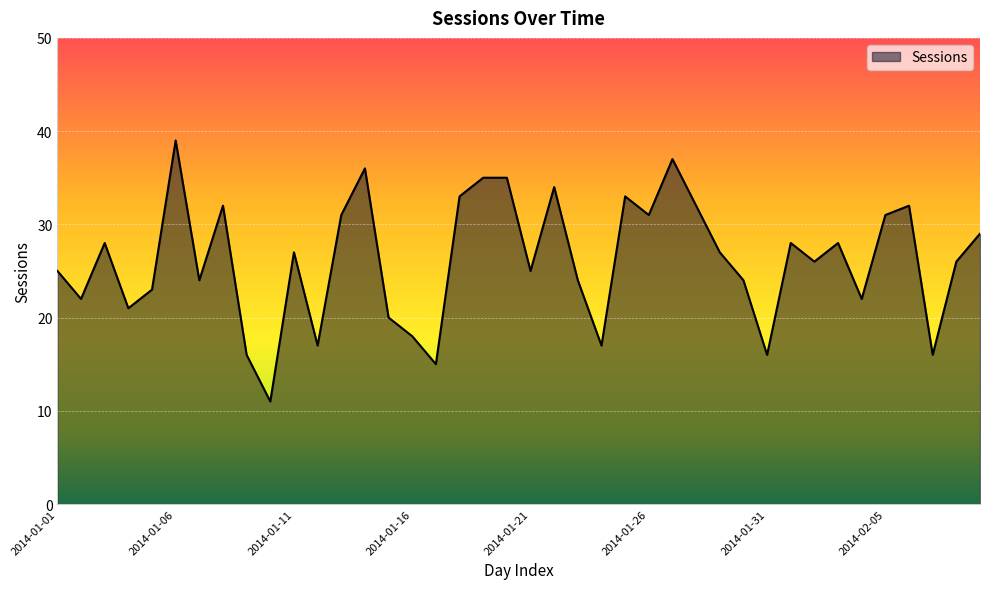

How many values are below 27?

20